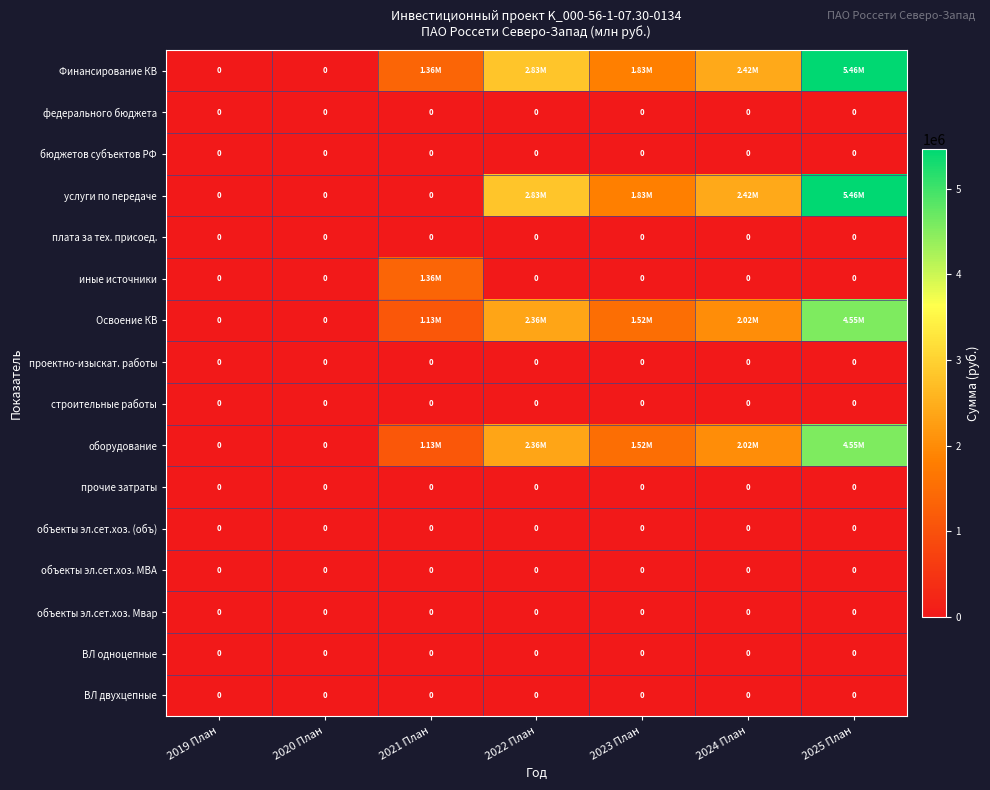

At how many categories does at least one series exceed 1795618?

4